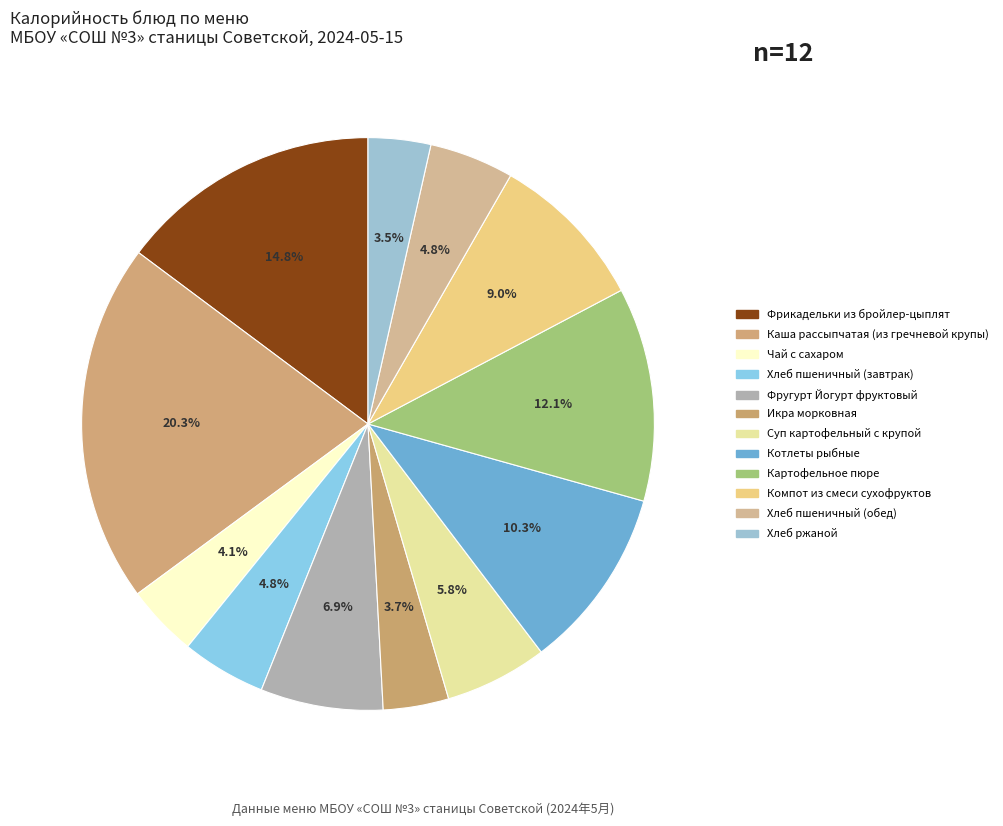

To the nearest percent, what is the combined percentage of Картофельное пюре and Хлеб ржаной?

16%